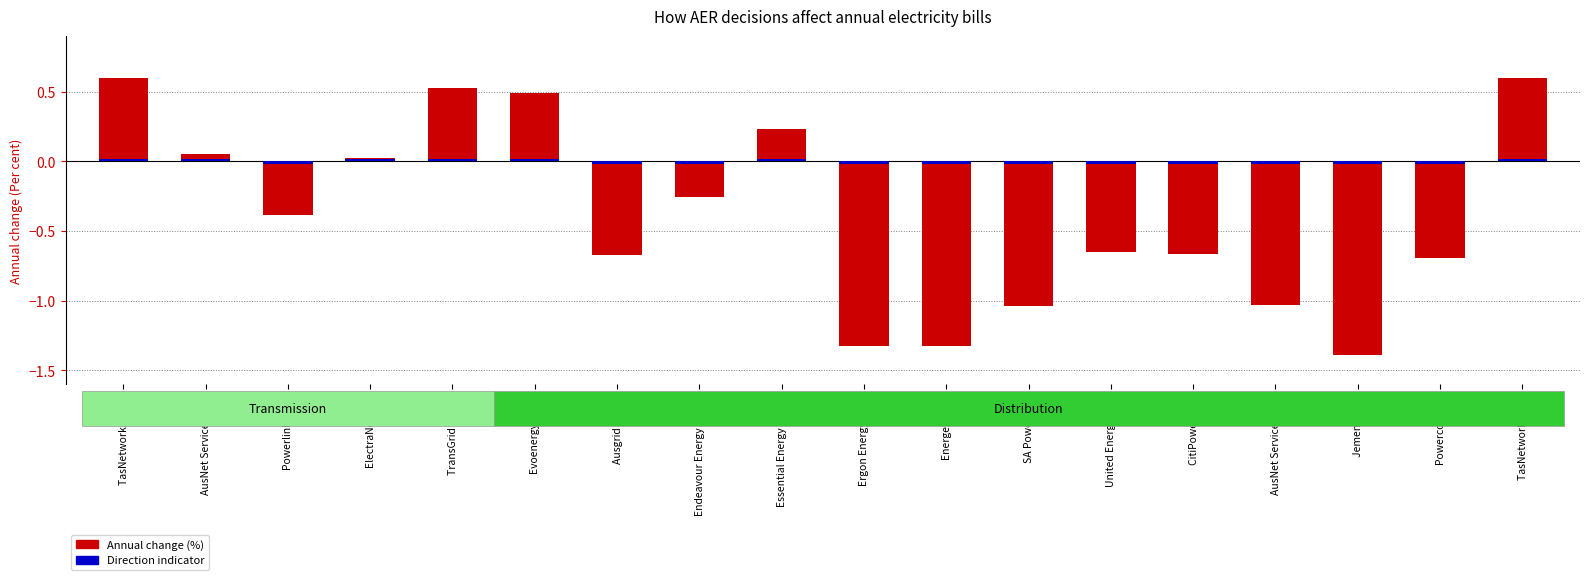

What value does the data have at Powerlink (Qld)?

-0.4